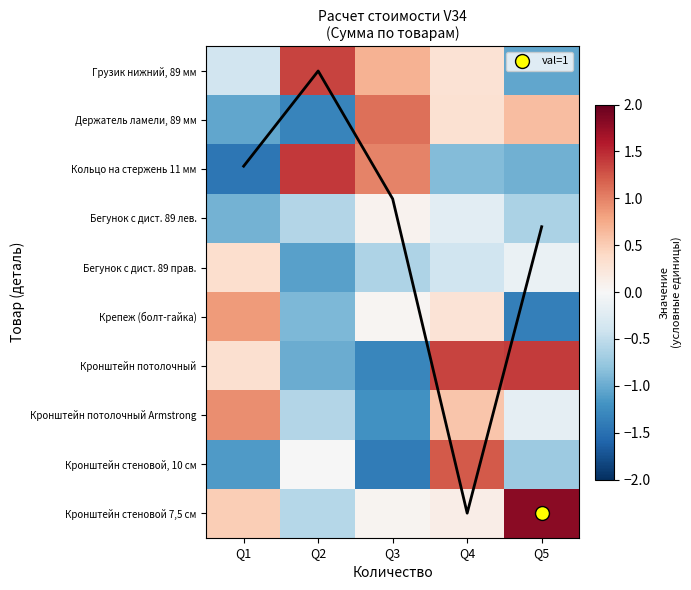

How many values in the Кронштейн потолочный Armstrong series exceed 0?

2